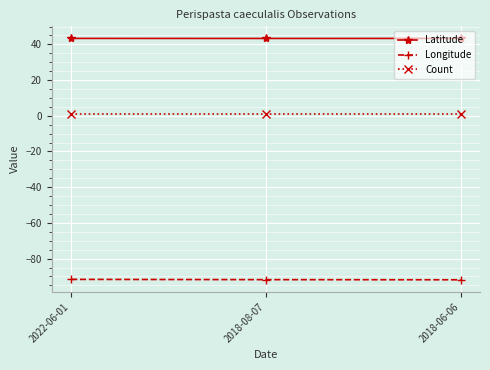

The Latitude series shows 43.3 at 2018-08-07. True or false?

True